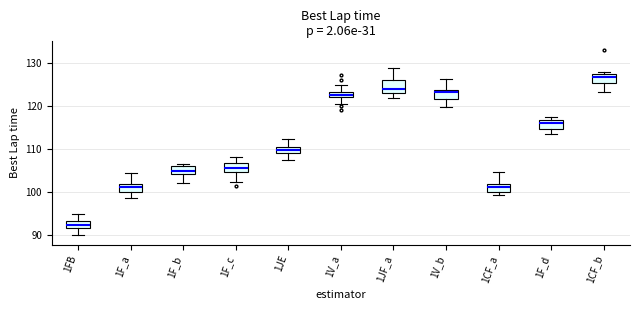

Where does the upper whisker of the box for 1FB end on the y-axis? The values are not printed on the chart, so give them approximately, as read against the axis.

95